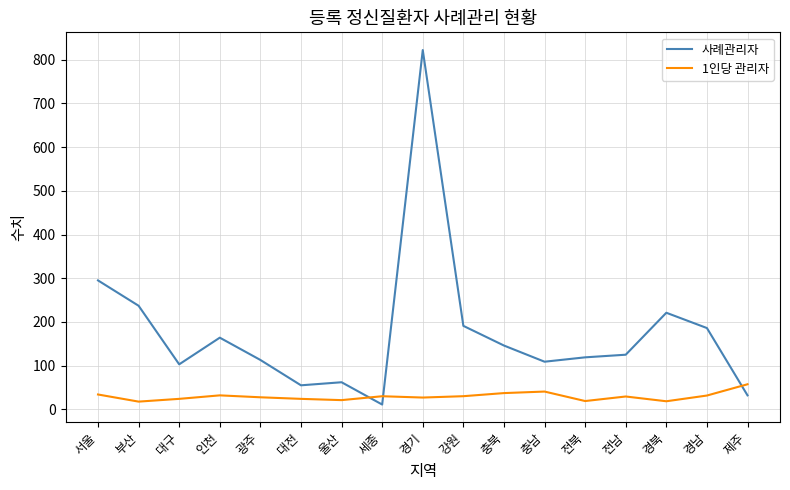

True or false: 1인당 관리자 has more than 0 points higher than both neighbors.

True